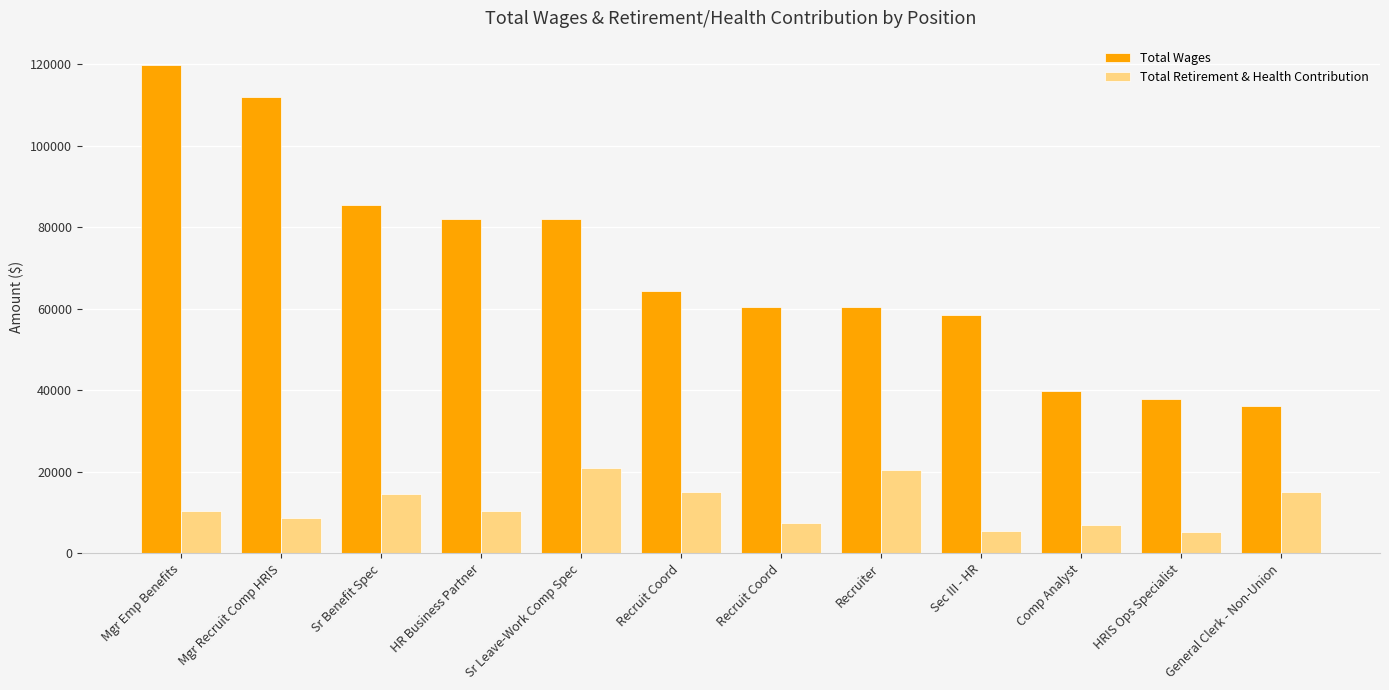

How many bars are there in total?

24